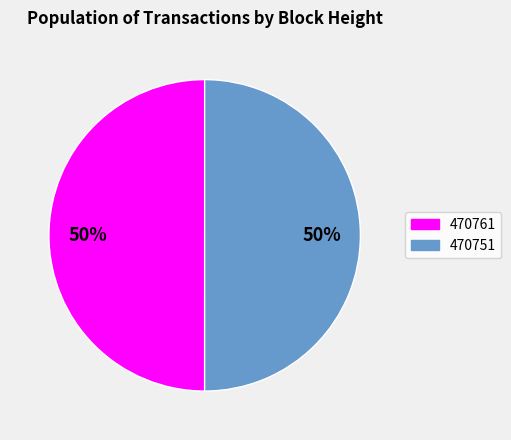

Approximately how many times larger is the value at 470761 compared to 470751?

1.0